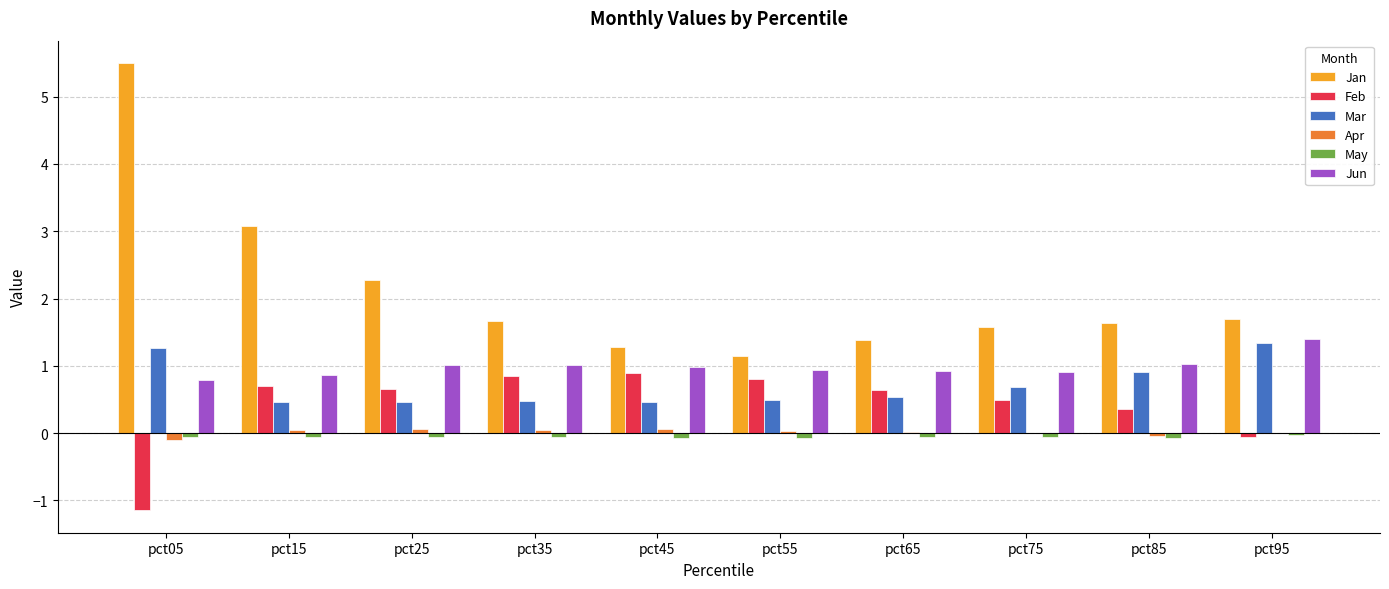

Between pct15 and pct65, which series saw the biggest shift?

Jan